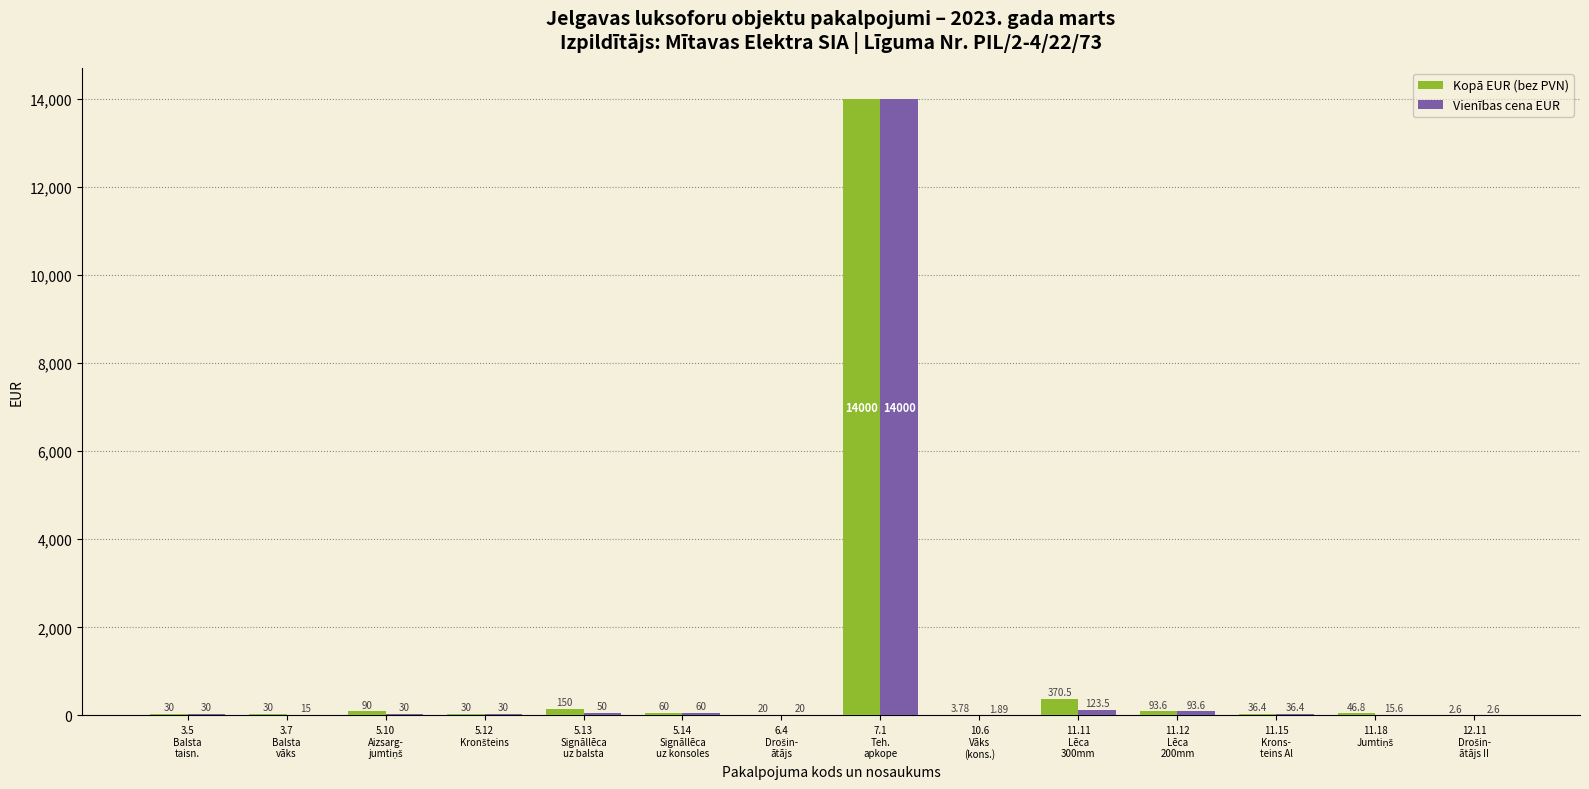

Which series has the largest total across all categories?

Kopā EUR (bez PVN)